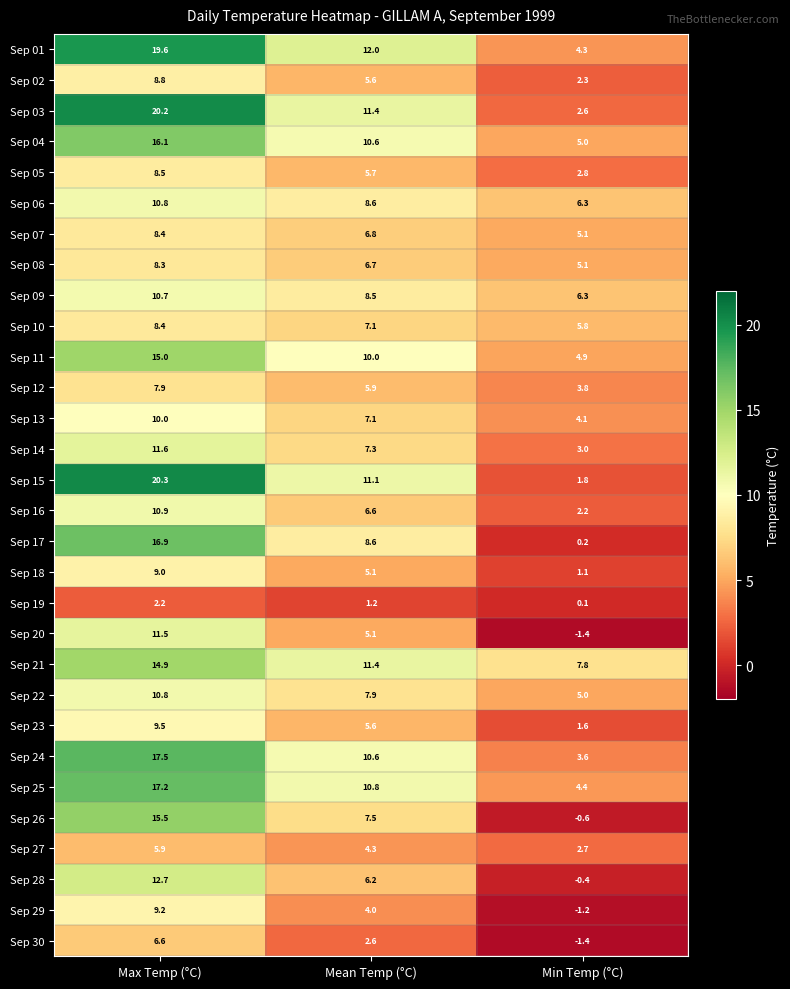

What is the spread (max minus min) of values at Min Temp (°C)?

9.2